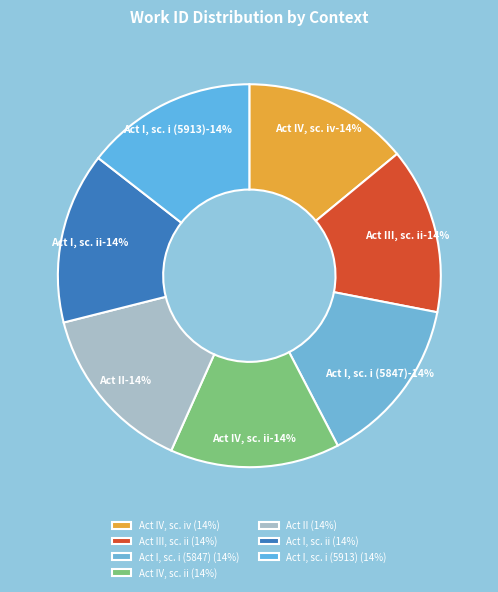

What percentage is the Act I, scene i (5913) slice, to the nearest percent?

14%